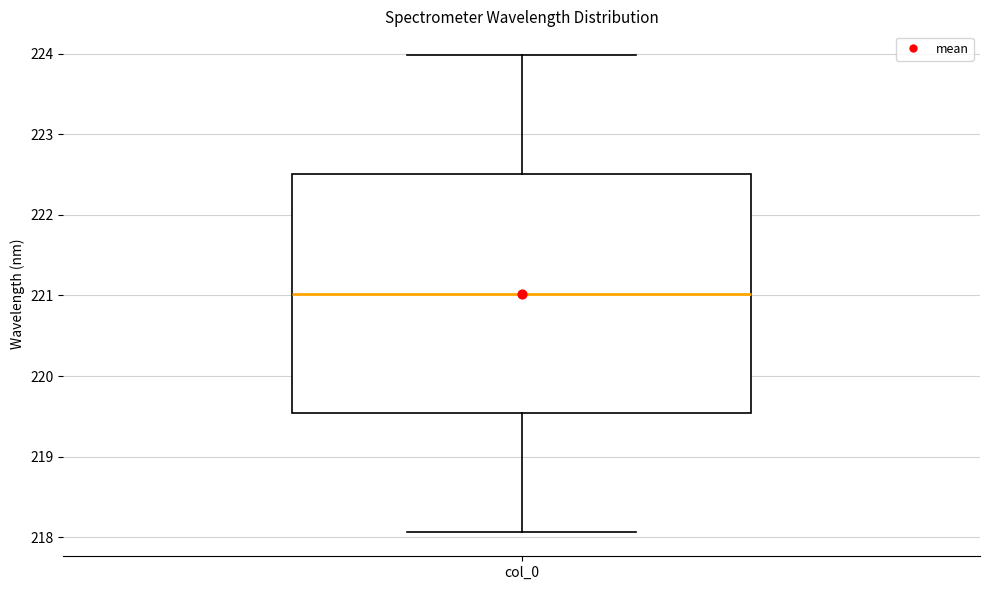

Where is the lower edge of the box for col_0 on the y-axis? The values are not printed on the chart, so give them approximately, as read against the axis.

219.5